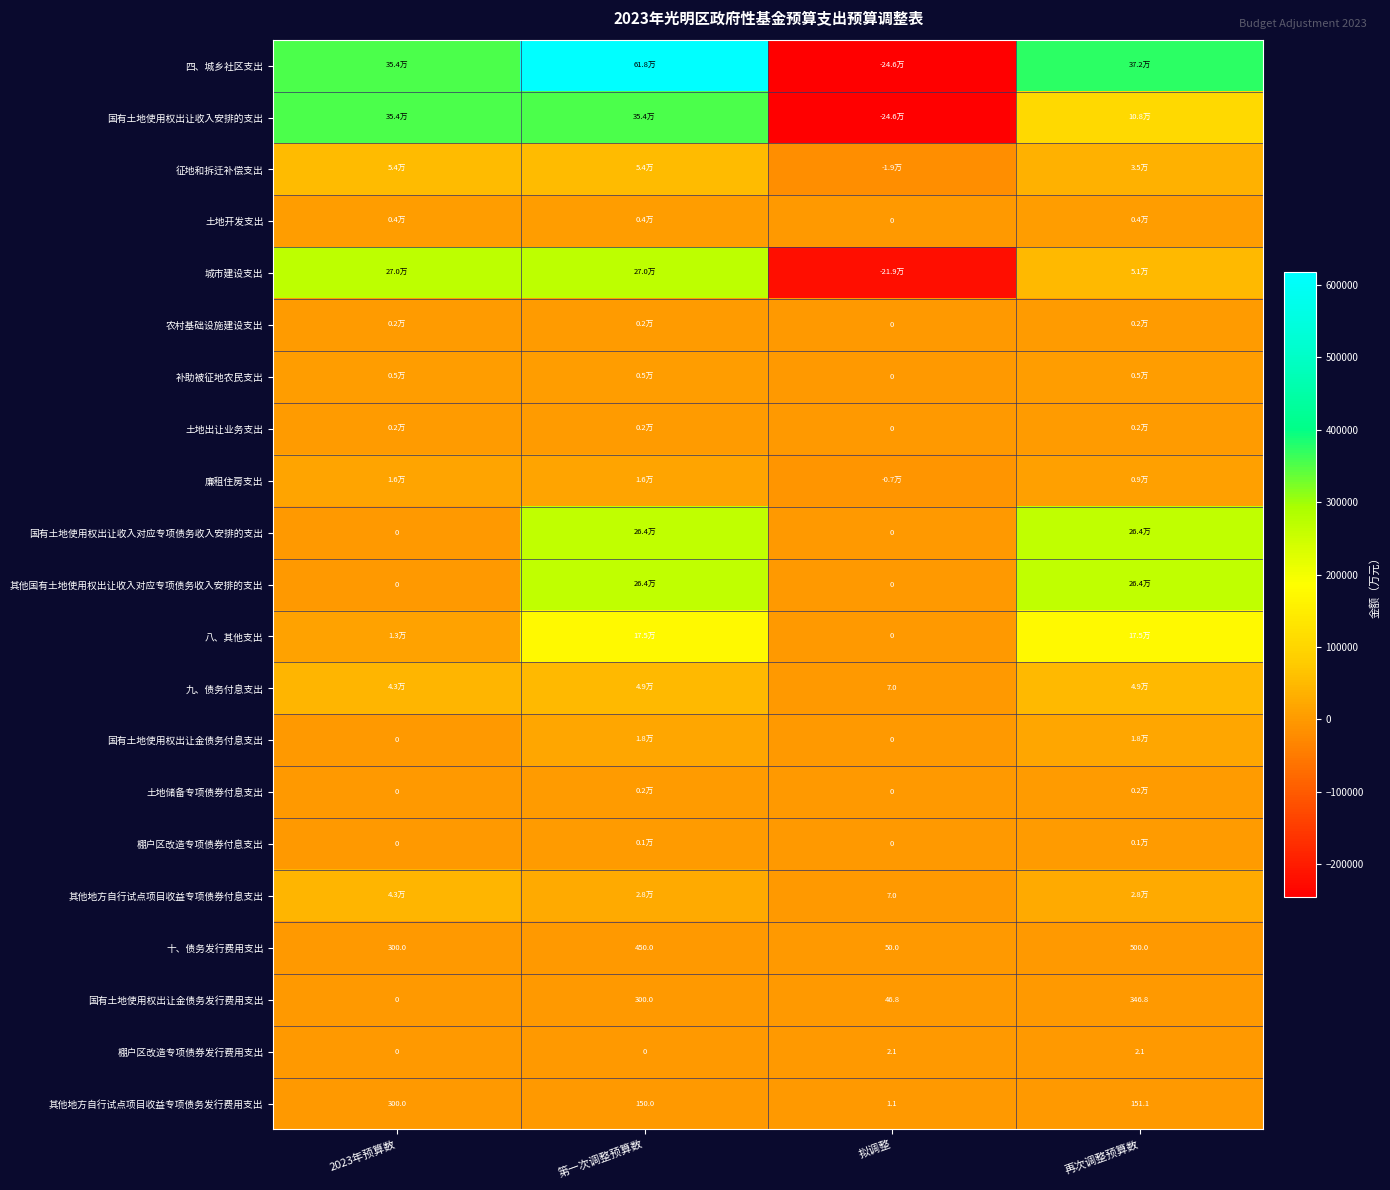

What is the difference between the 其他地方自行试点项目收益专项债务发行费用支出 values at 拟调整 and 2023年预算数?

298.9